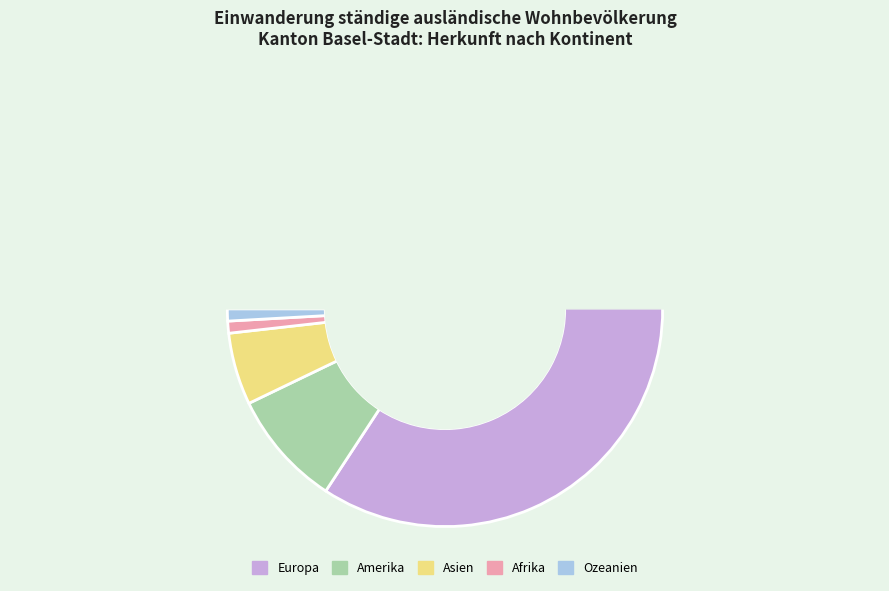

The Ozeanien slice represents 7% of the pie. True or false?

False